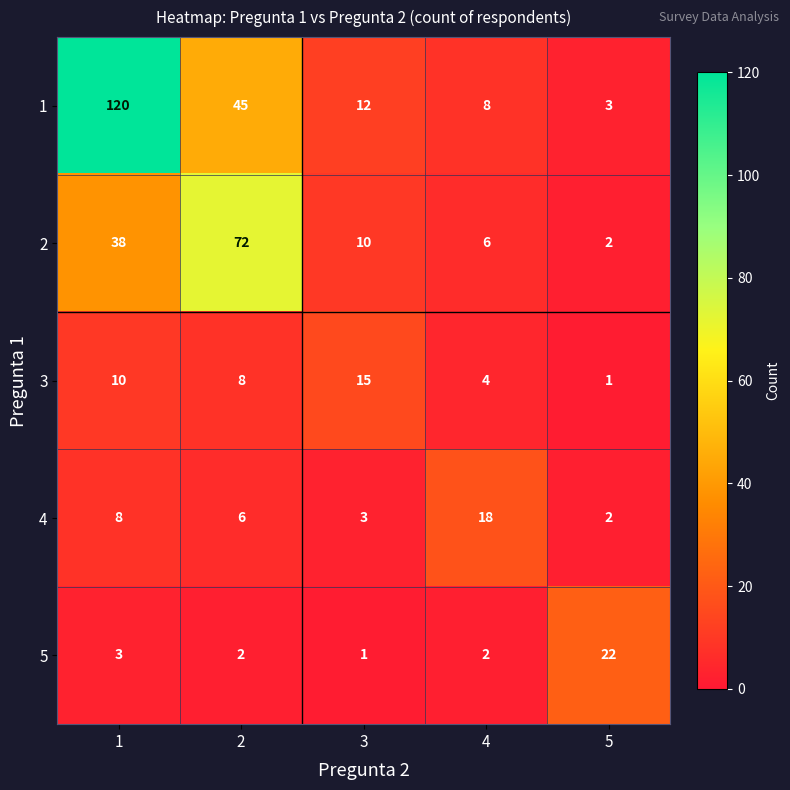

Count the number of data series in this chart.

5